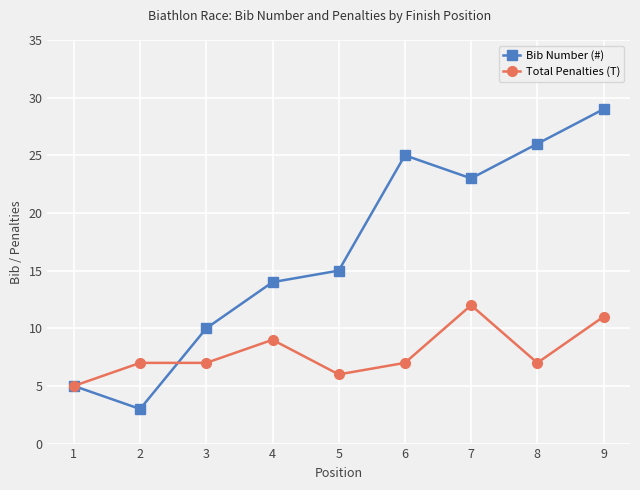

Which series has the largest total across all categories?

Bib Number (#)